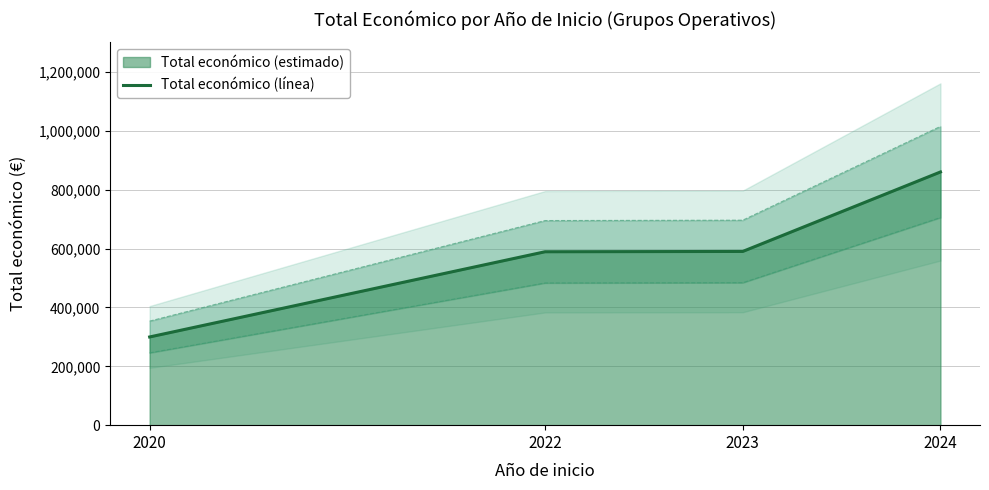

True or false: Total económico (línea) has more than 1 points higher than both neighbors.

False